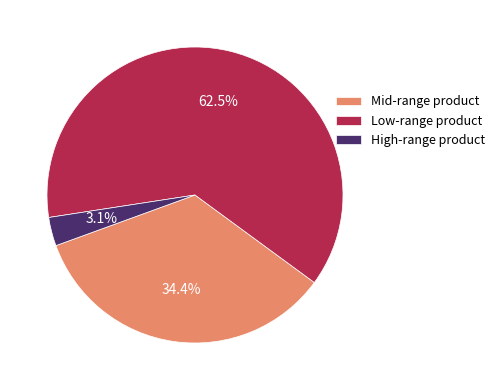

How many slices are in this pie chart?

3